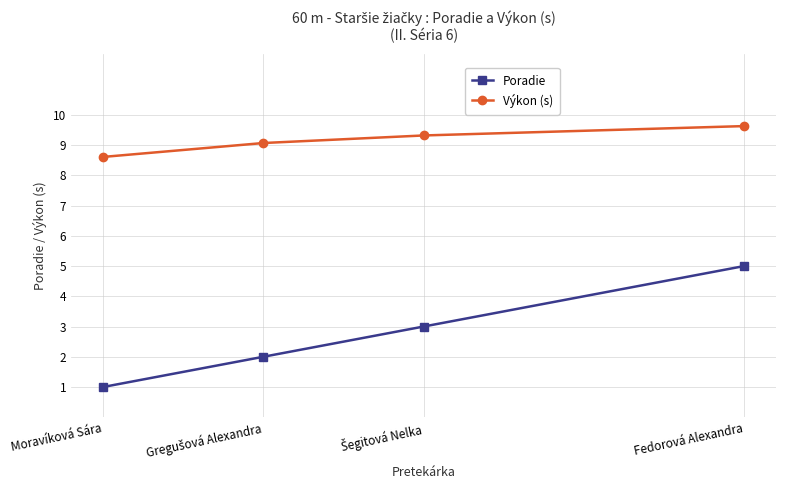

What is the total value across all series at Moravíková Sára?

9.6